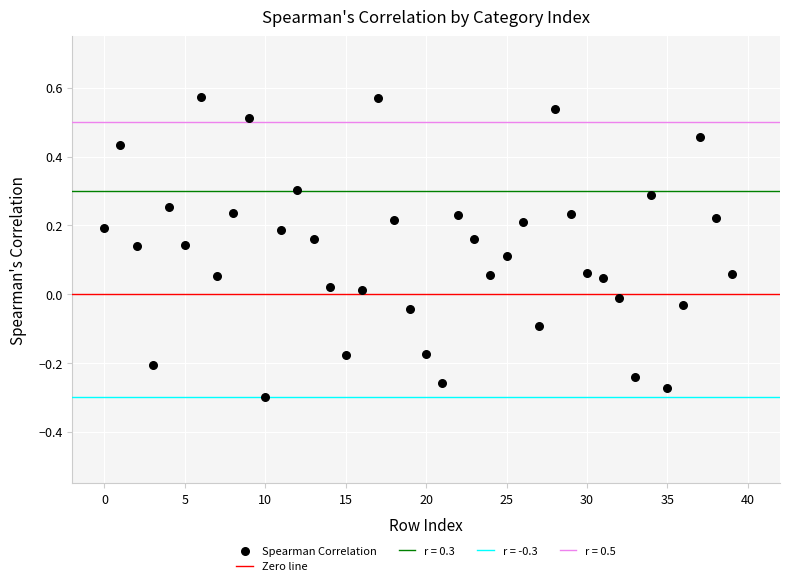

What is the range of Y values (max minus min)?

0.9